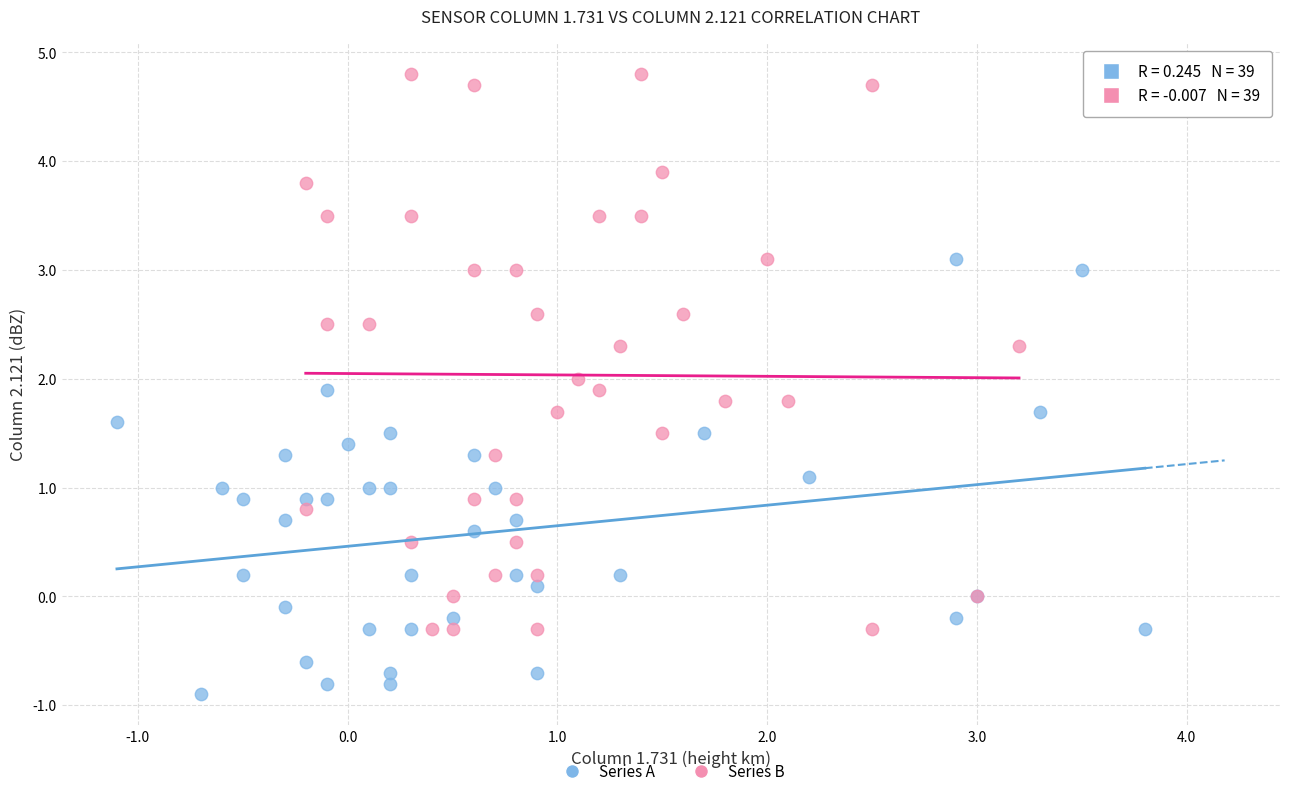

Which series has the largest Y range (max minus min)?

Series B